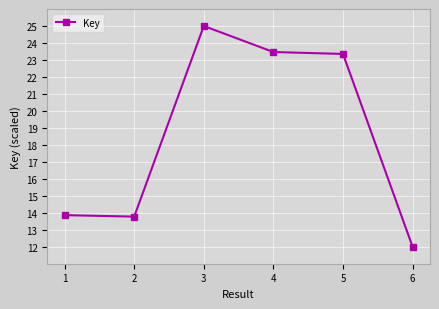

How many data points are above 23?

3